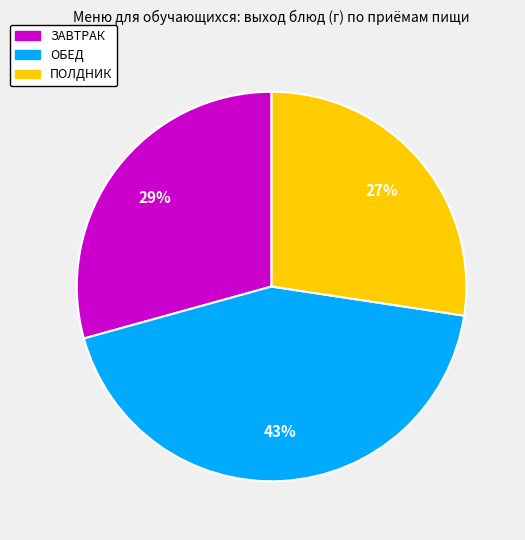

To the nearest percent, what is the difference between the largest and smallest slice percentages?

16%